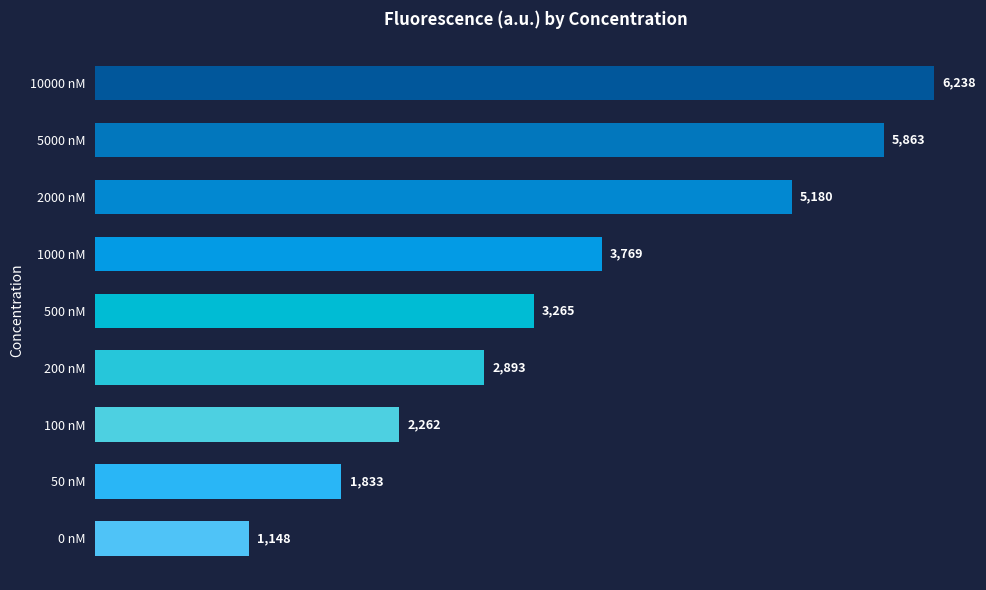

What is the approximate value at 50 nM, to the nearest 100?

1800